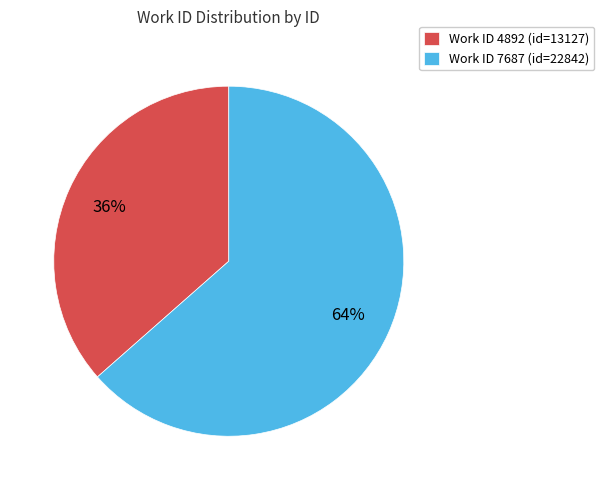

Is it true that Work ID 7687 (id=22842) is 51% of the pie?

False